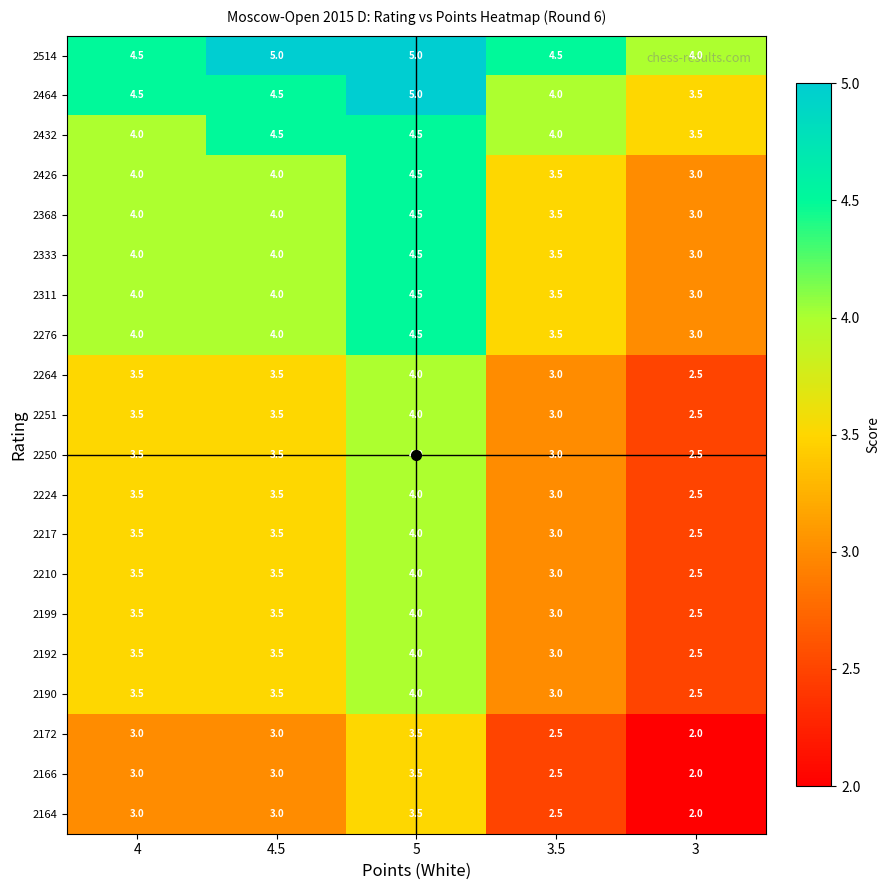

At how many categories does at least one series exceed 2?

5